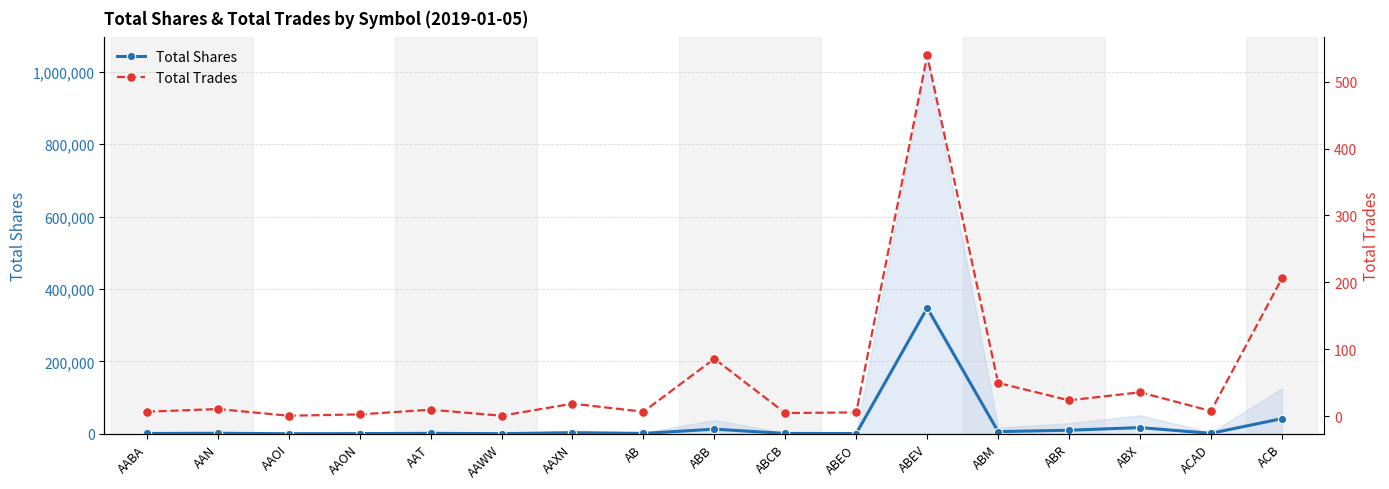

At how many categories does at least one series exceed 73959?

1